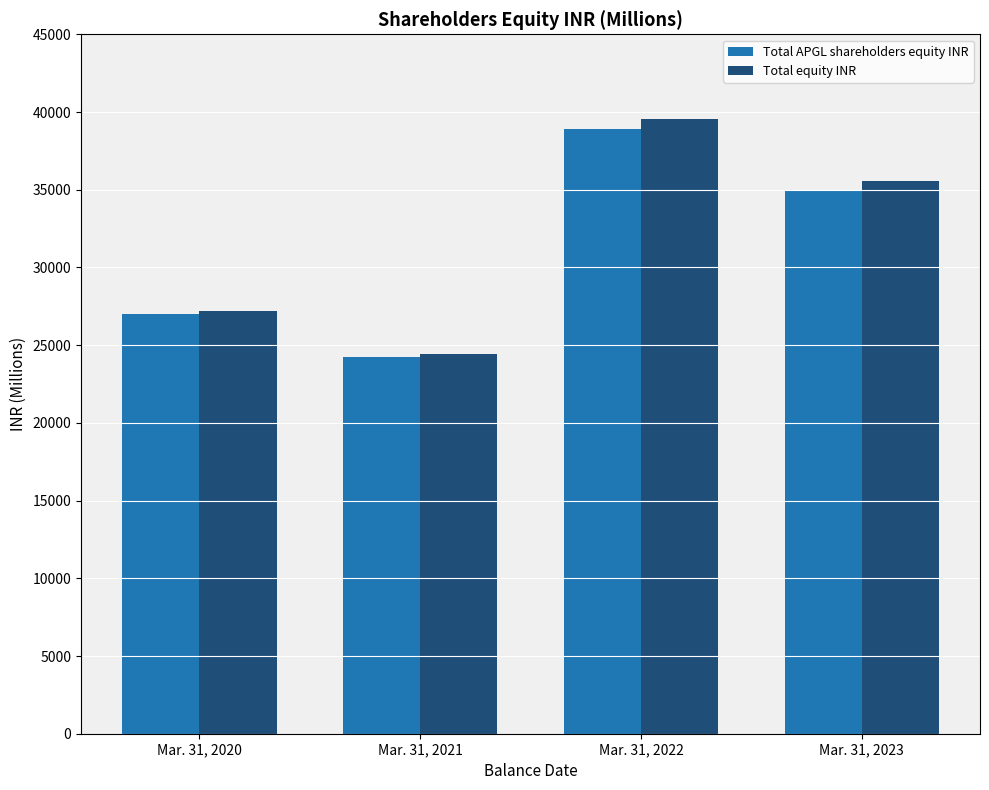

At Mar. 31, 2022, list the series in order from largest to smallest.

Total equity INR, Total APGL shareholders equity INR